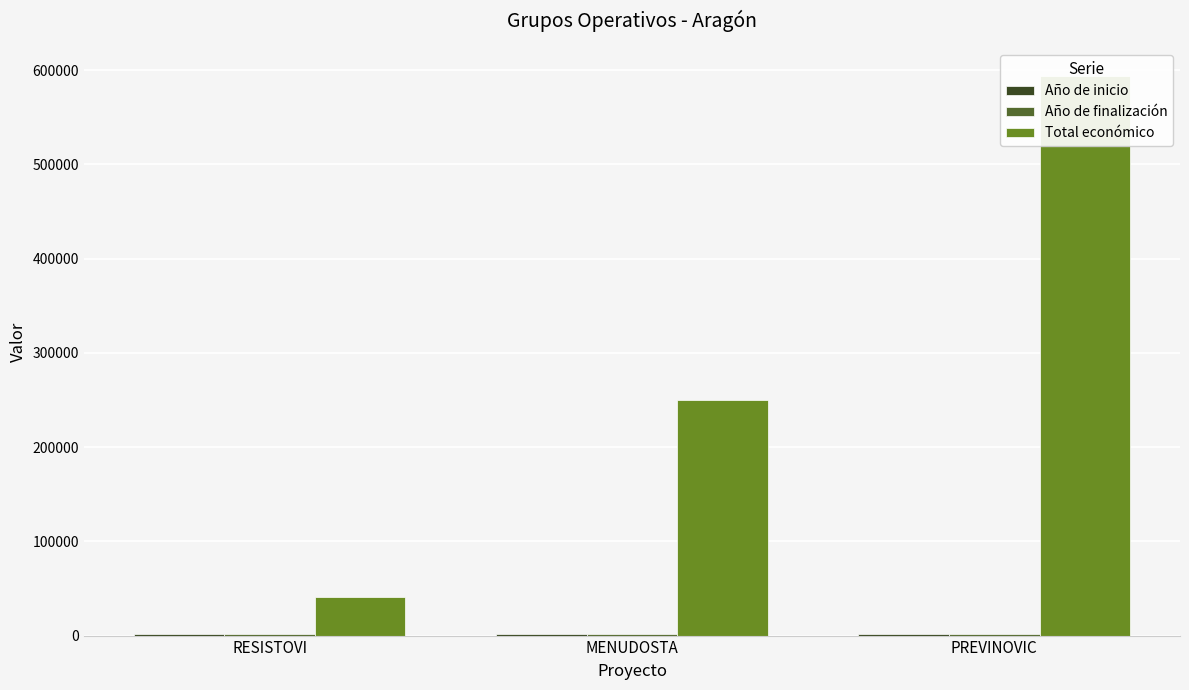

At which label is Total económico closest to 317295?

MENUDOSTA